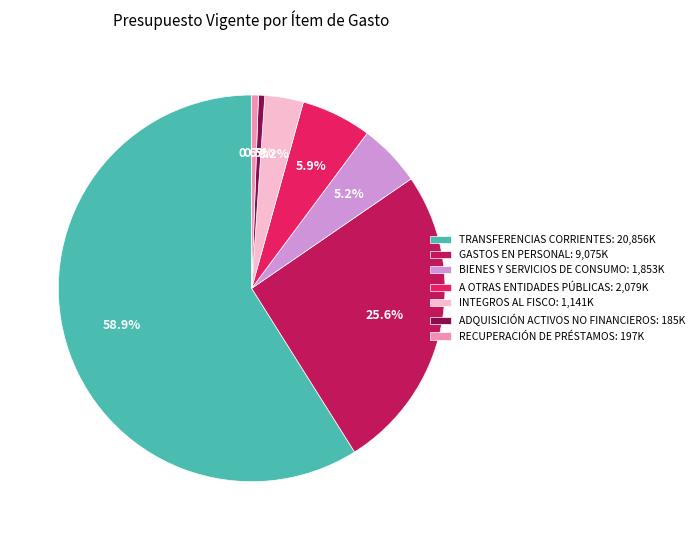

How many segments does this pie chart have?

7